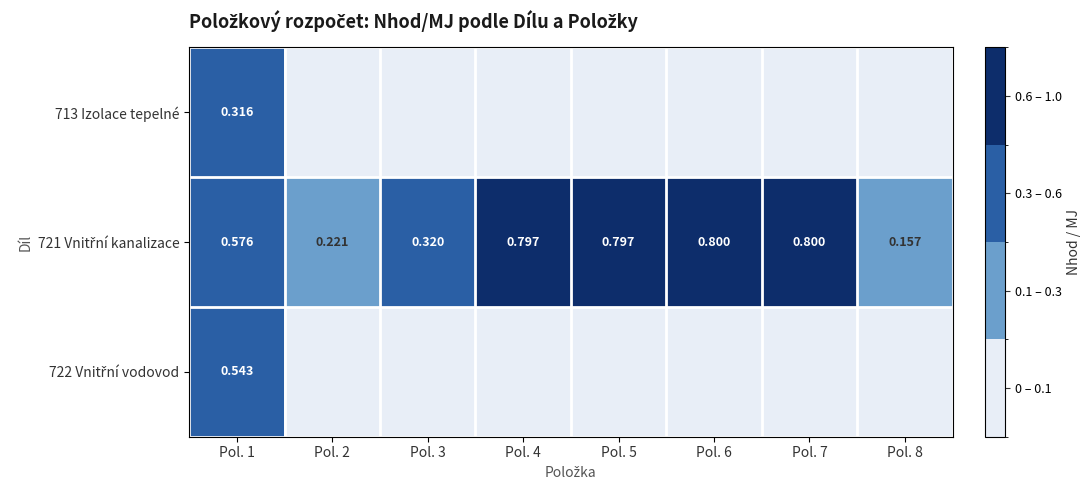

Which category has the highest value in the 722 Vnitřní vodovod series?

Pol. 1